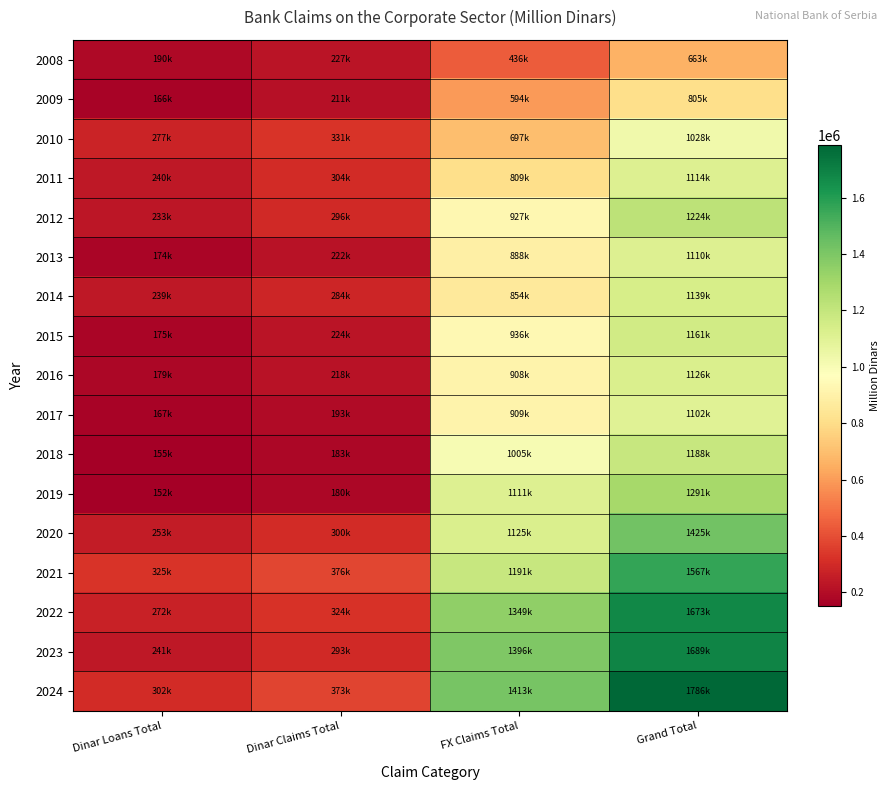

What is the difference between the highest and lowest values at Dinar Claims Total?

195767.1